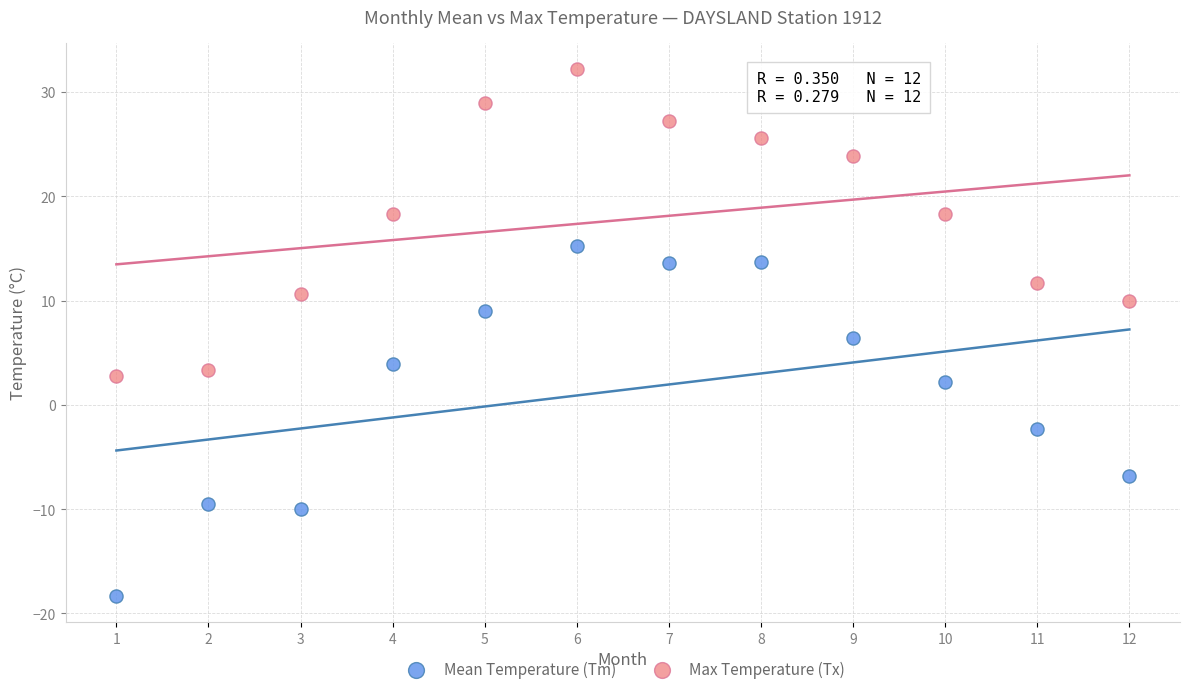

Which series reaches the maximum Y coordinate?

Max Temperature (Tx)